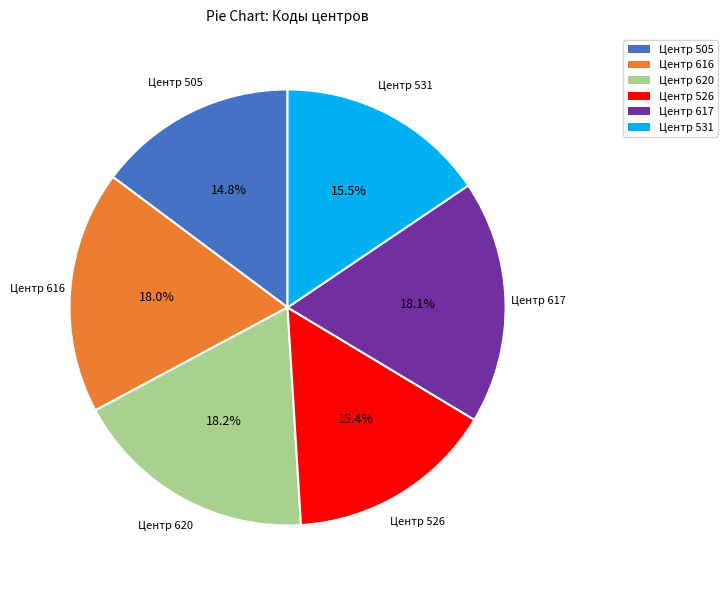

To the nearest percent, what is the average slice percentage?

17%